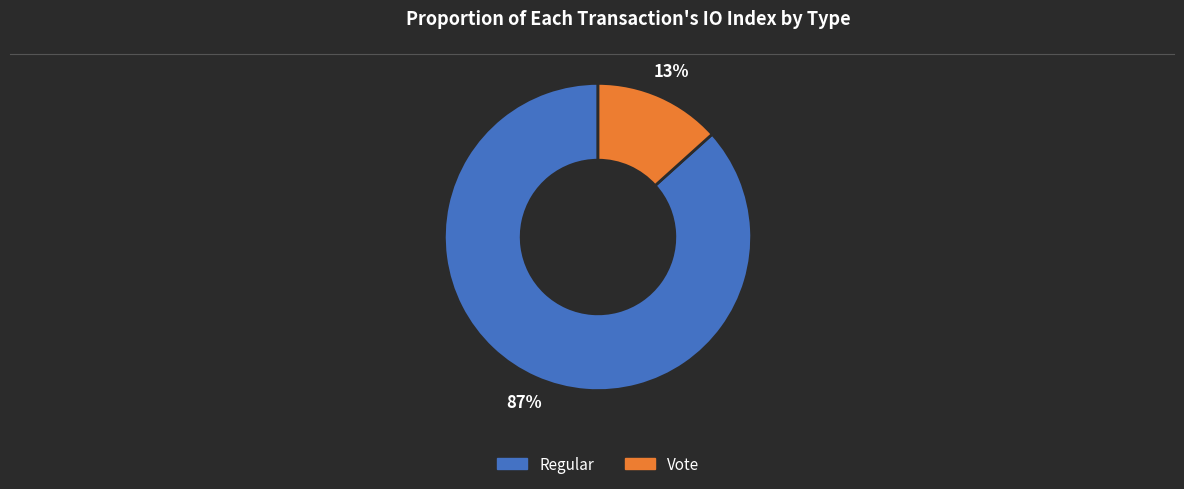

How many segments does this pie chart have?

2